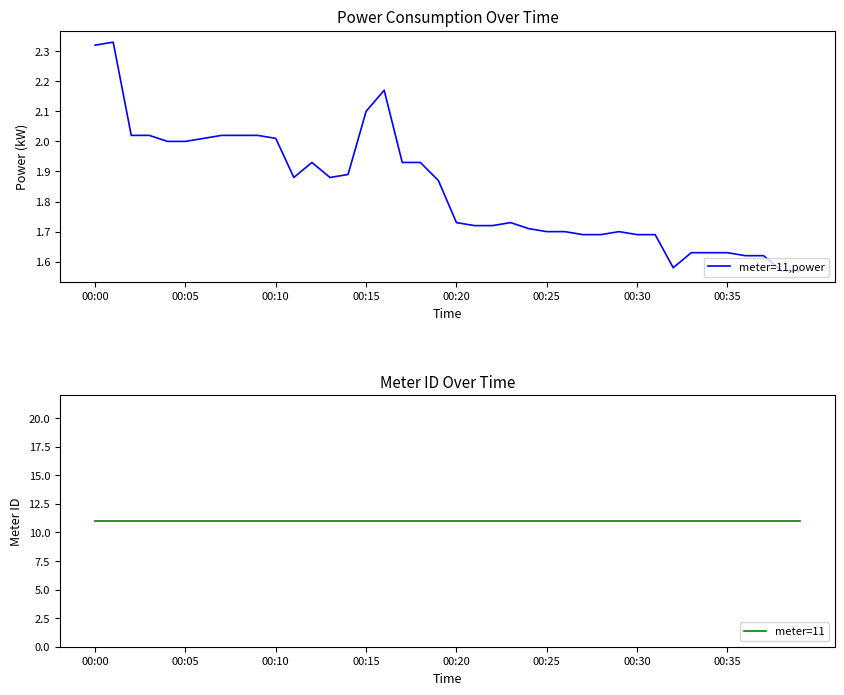

True or false: meter=11 and meter=11,power cross at least once.

False